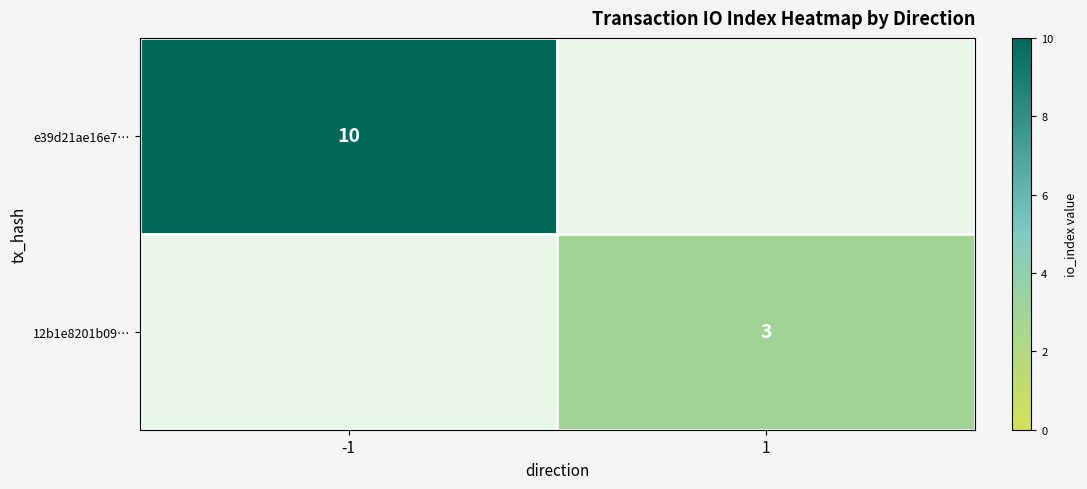

The value of e39d21ae16e7… at -1 is 13. True or false?

False